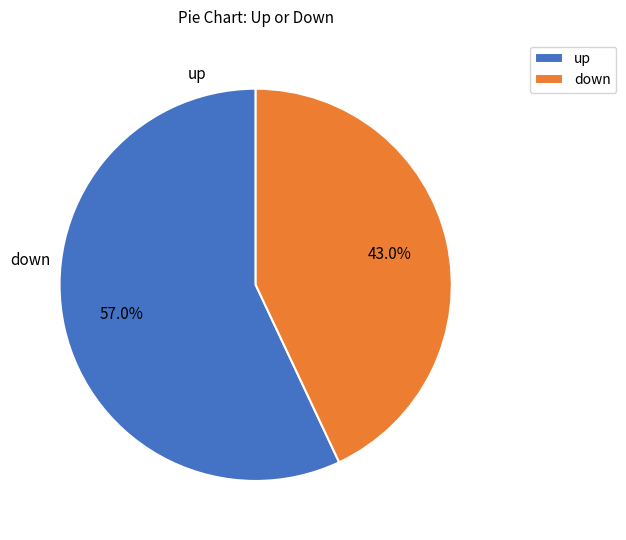

How many slices are in this pie chart?

2